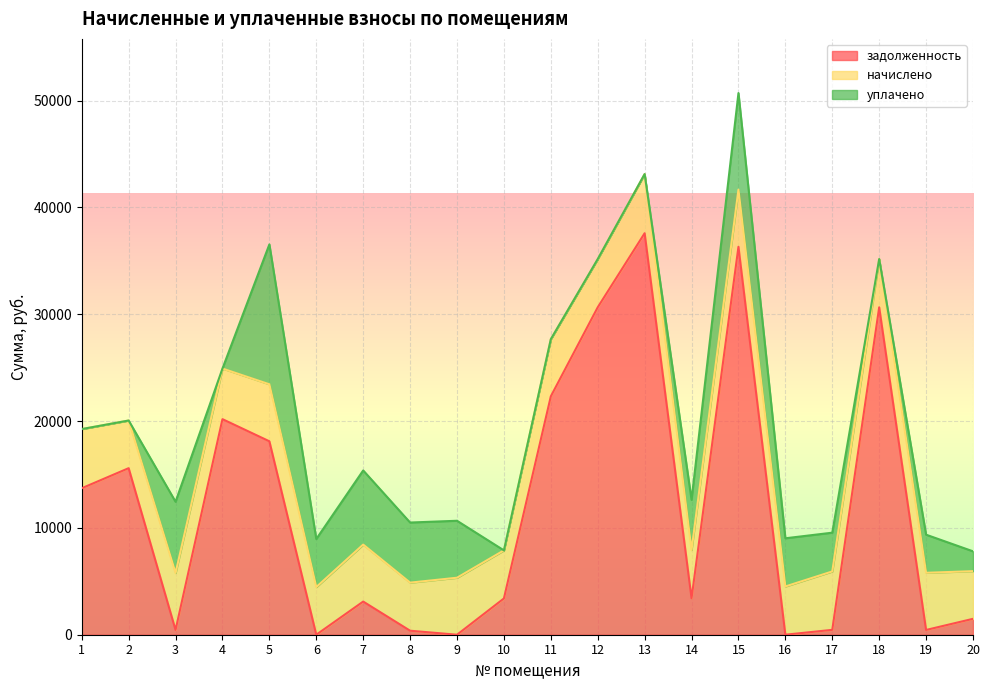

What is the value of the задолженность point at the 5th from the left?

18107.4